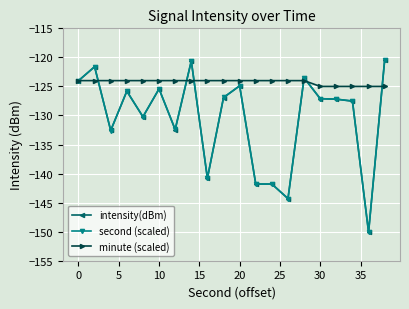

What is the difference between the second highest and minimum values in the second (scaled) series?

29.5